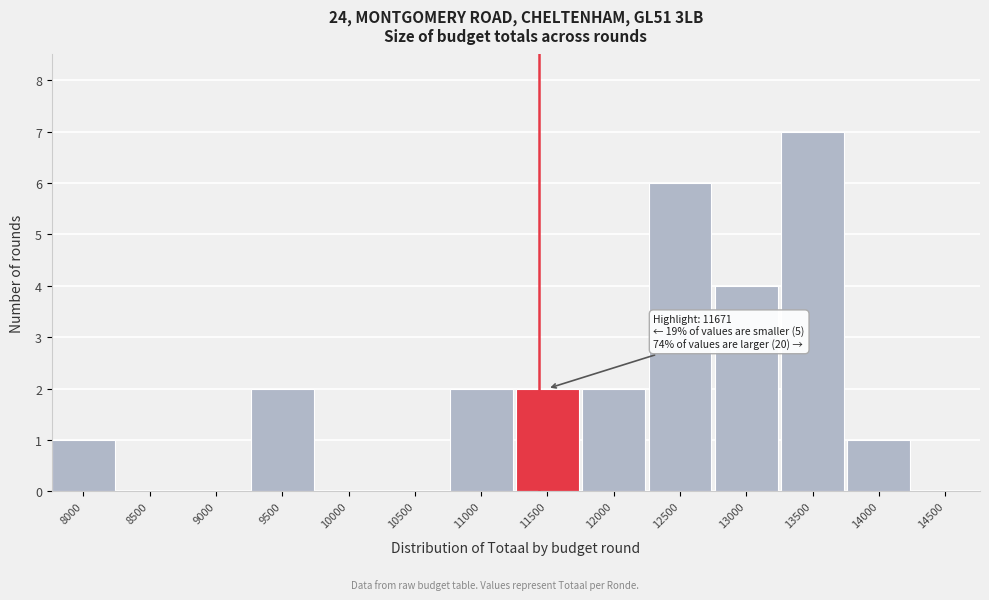

Reading left to right, what are all the values shown in this chart?

8000=1	8500=0	9000=0	9500=2	10000=0	10500=0	11000=2	11500=2	12000=2	12500=6	13000=4	13500=7	14000=1	14500=0